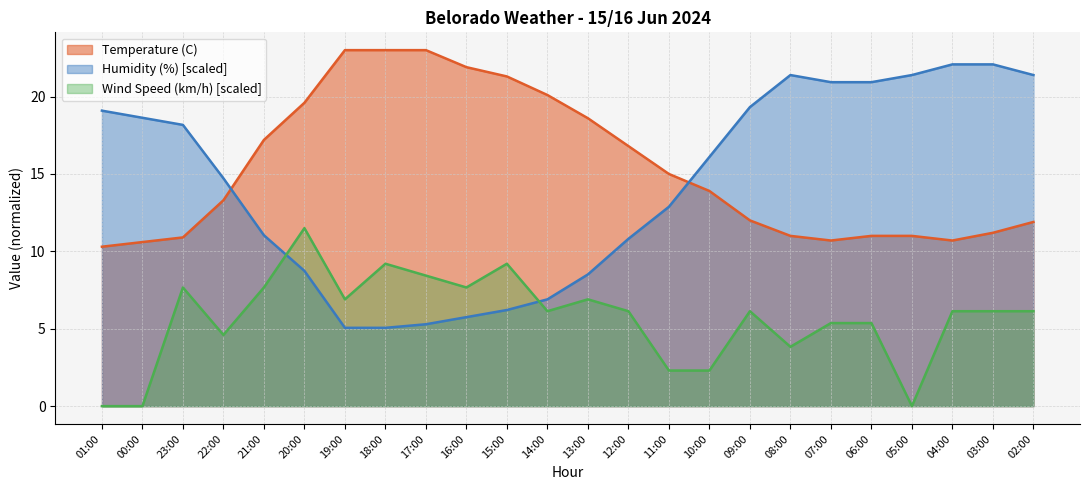

True or false: Humidity (%) and Temperature (C) cross at least once.

True